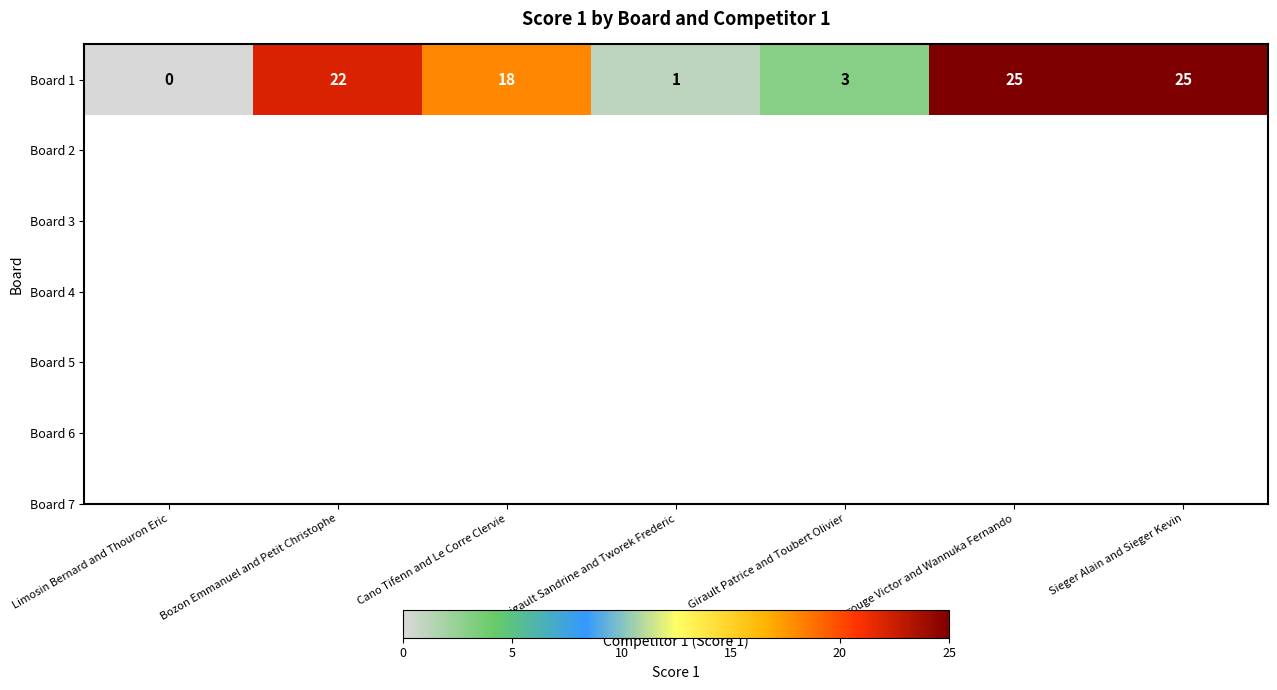

True or false: the data shows -15 at Limosin Bernard and Thouron Eric.

False